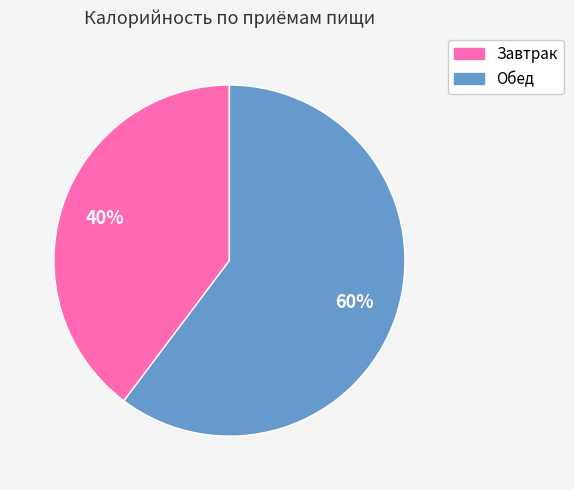

What percentage is the Обед slice, to the nearest percent?

60%